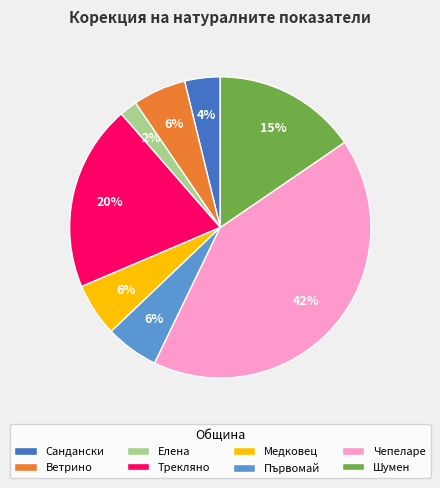

How many segments does this pie chart have?

8